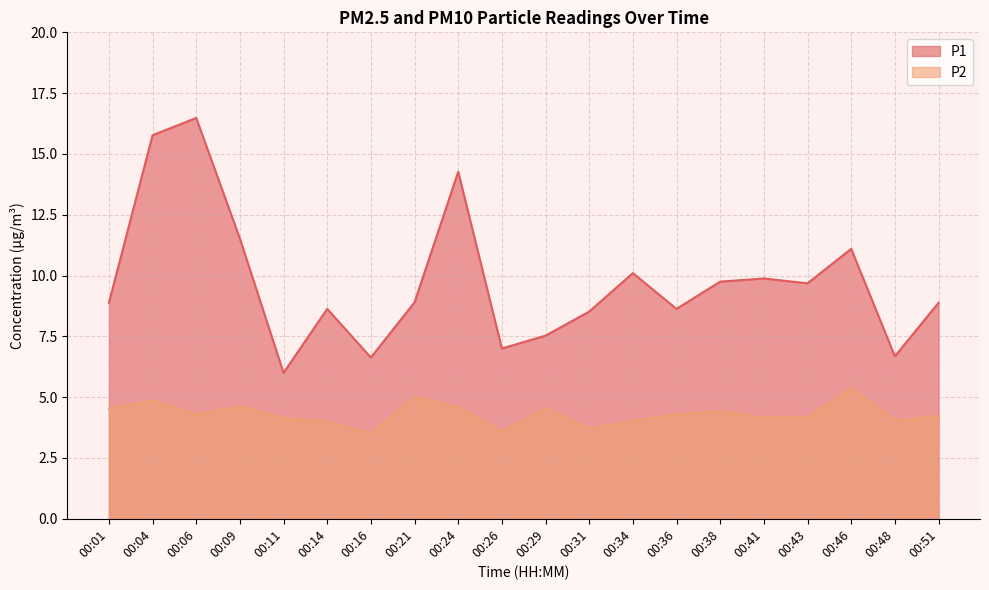

Does the chart display data point markers on the line(s)?

No